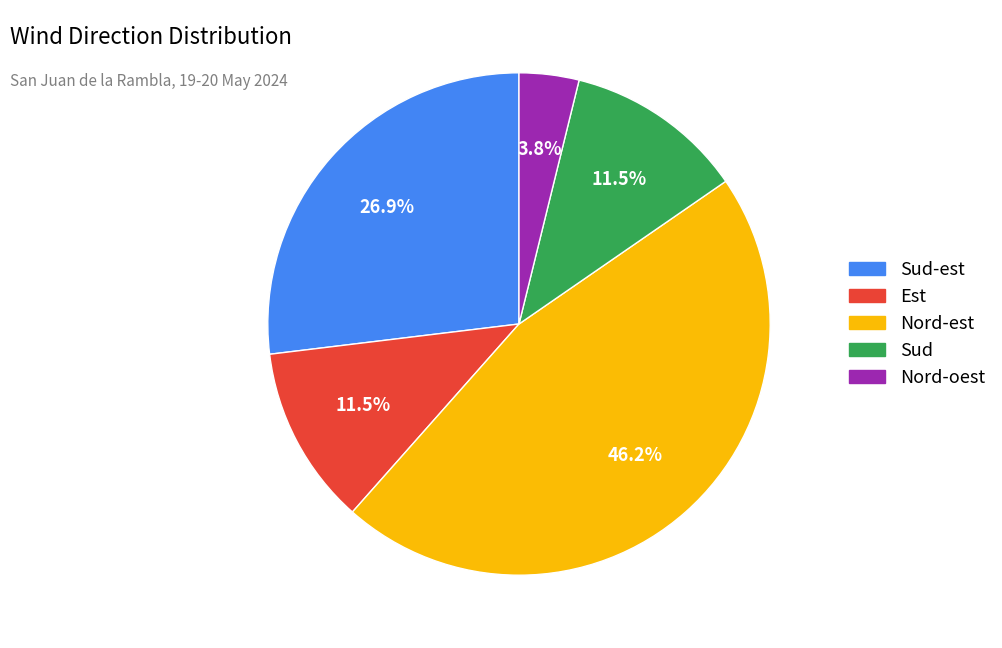

Which slice is the largest?

Nord-est